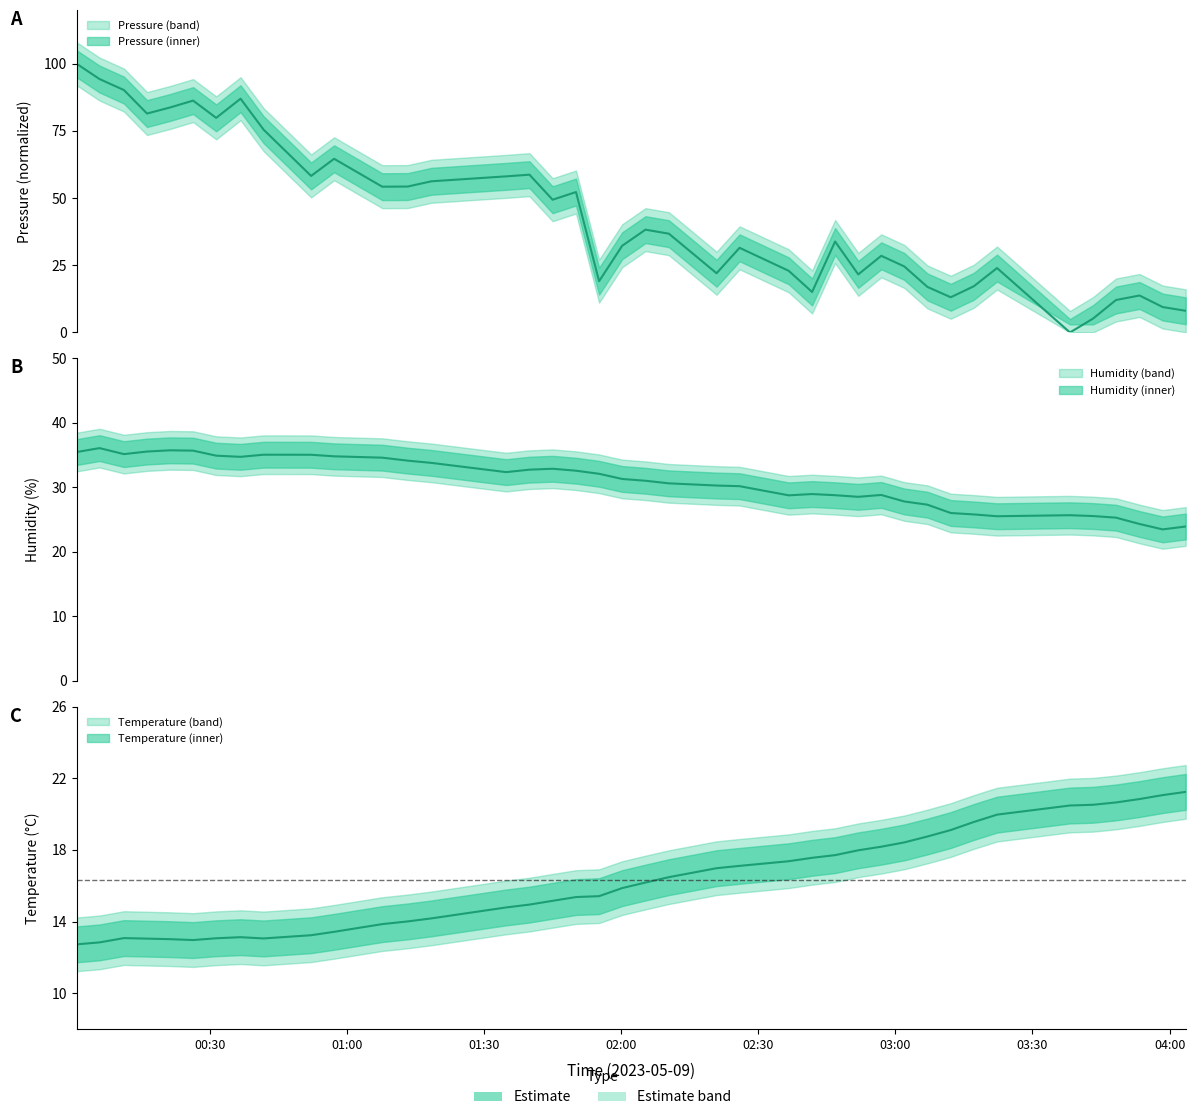

Does the chart display data point markers on the line(s)?

No